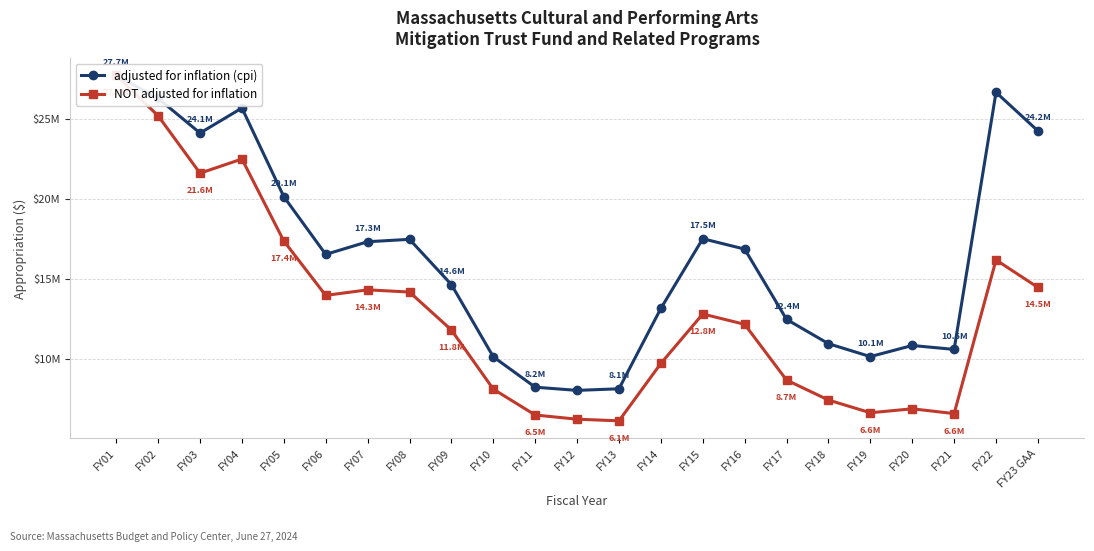

Rank the series at FY06 from lowest to highest value.

NOT adjusted for inflation, adjusted for inflation (cpi)